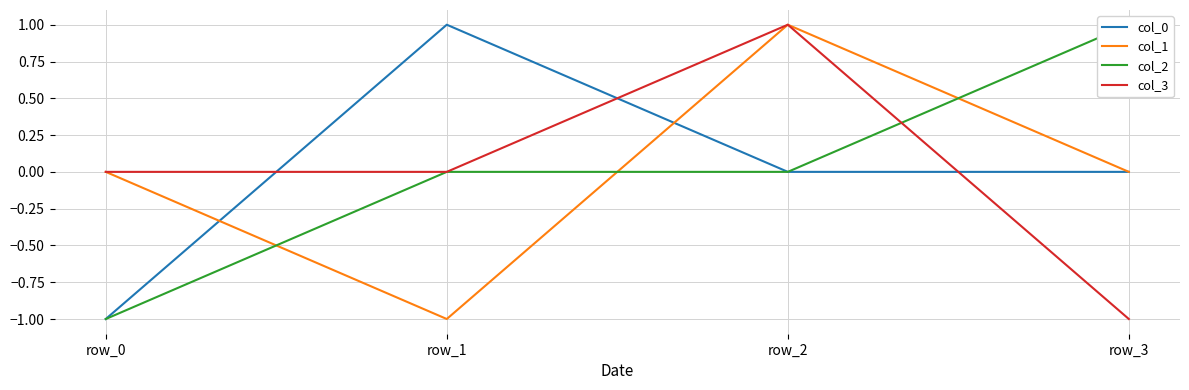

True or false: col_0 has more than 0 points higher than both neighbors.

True